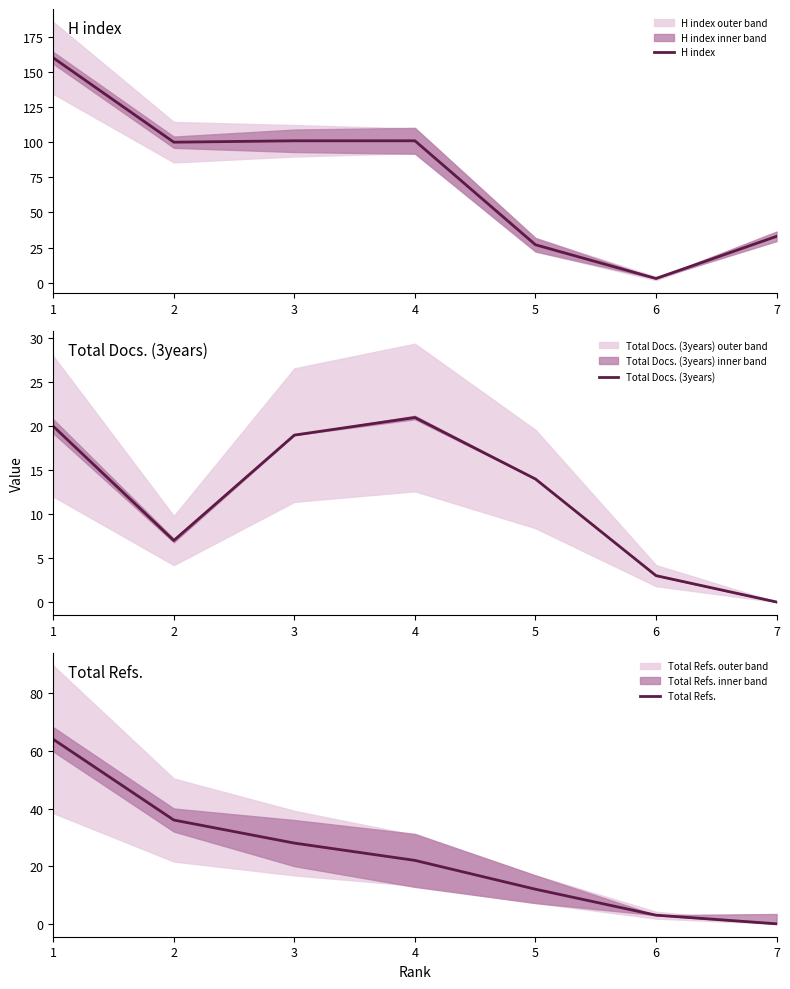

List the series in order of their overall mean, lowest first.

Total Docs. (3years), Total Refs., H index